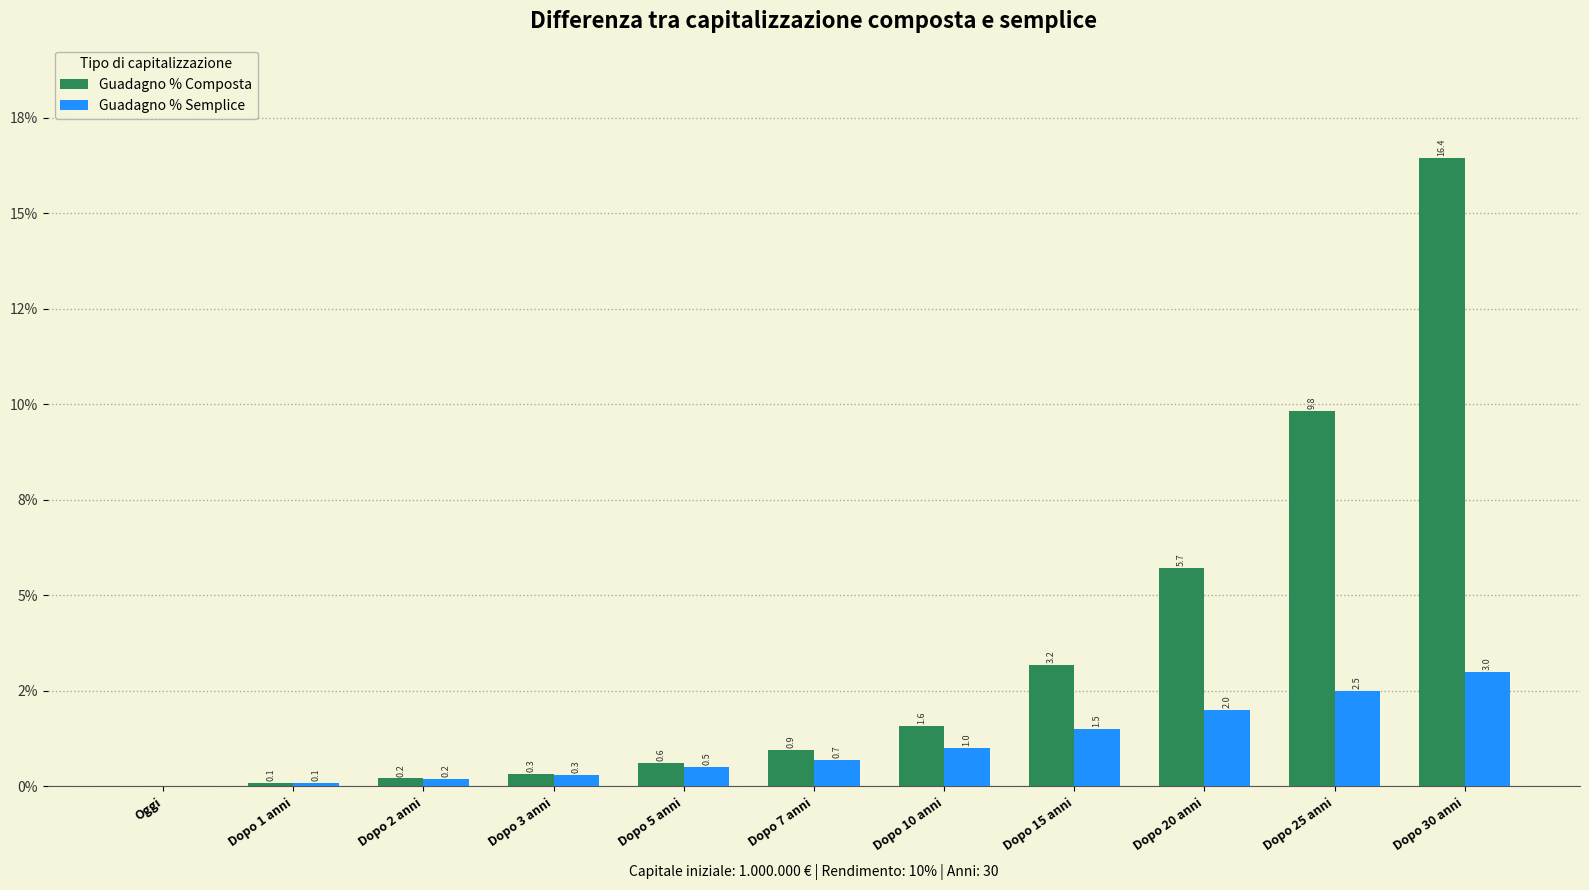

What are all the series names shown in the legend?

Guadagno % Composta, Guadagno % Semplice